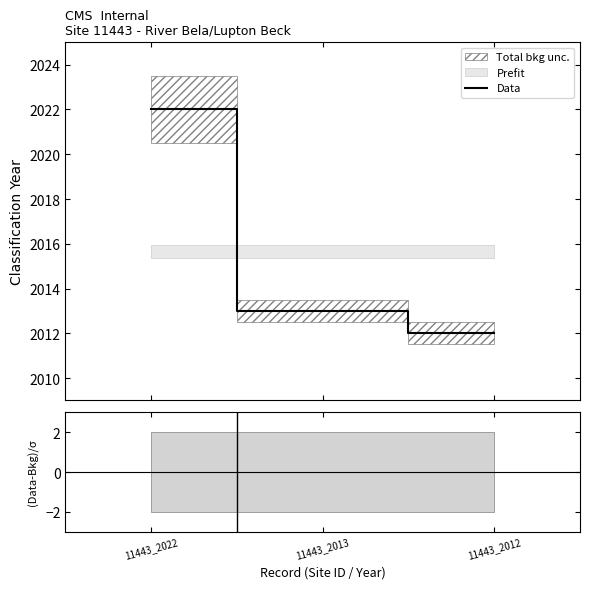

What is the maximum value for Data?

2022